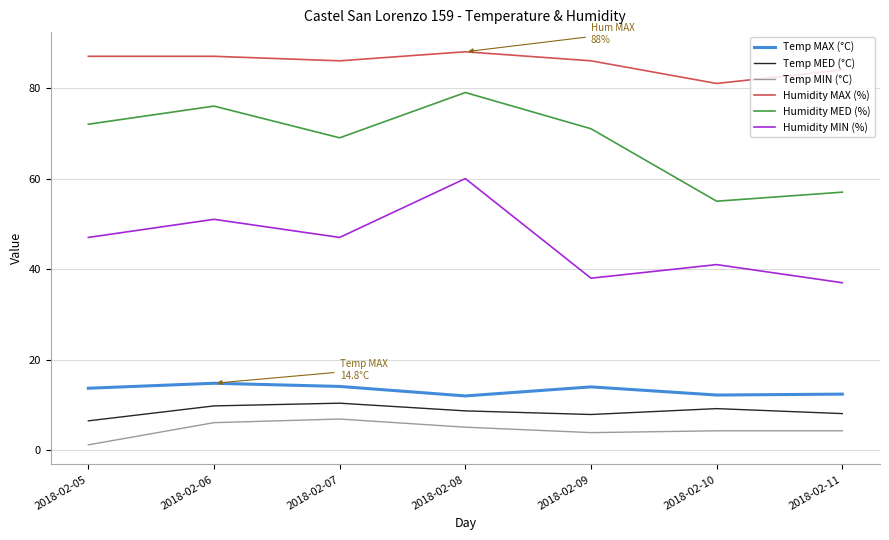

What is the difference between the second highest and minimum values in the Humidity MED (%) series?

21.0